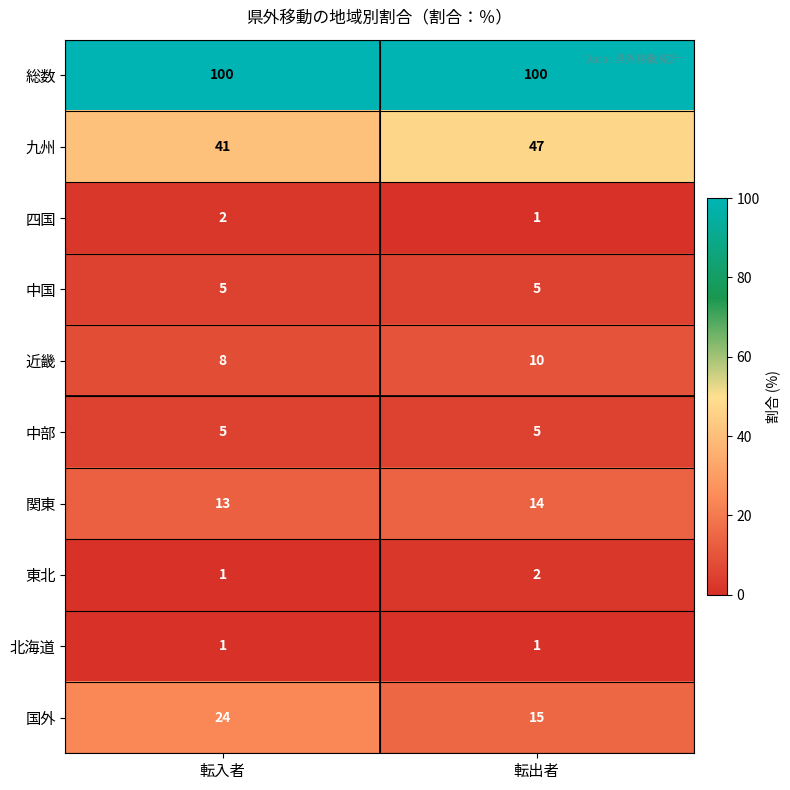

What is the smallest value displayed?

1